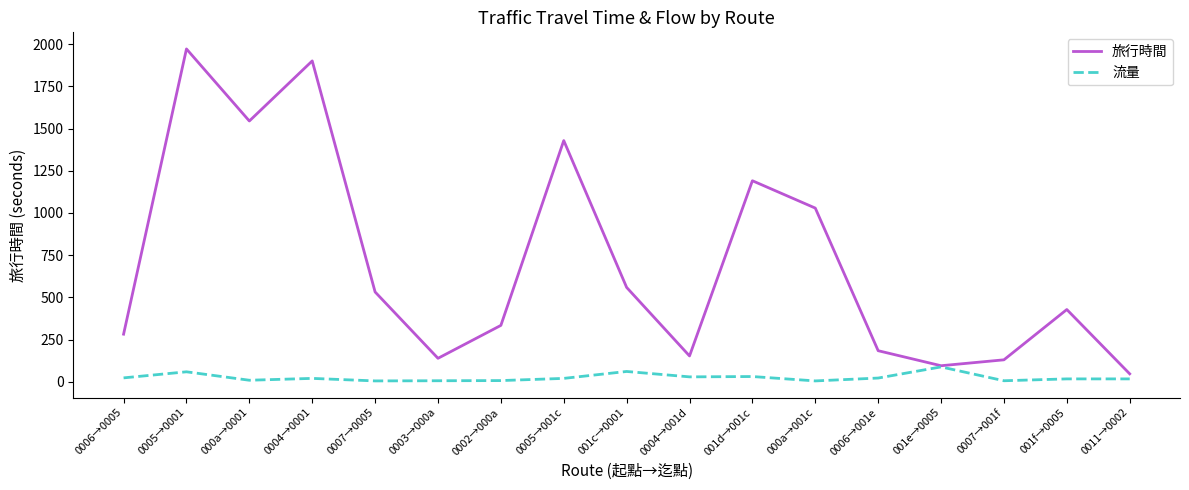

Between 000a→0001 and 0004→0001, which series saw the biggest shift?

旅行時間